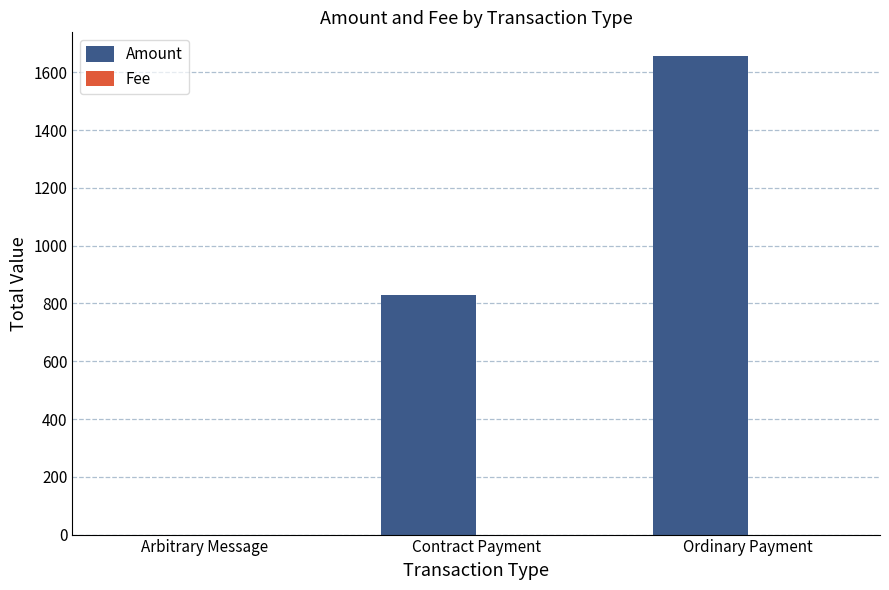

What is the sum of all Amount values?

2483.2